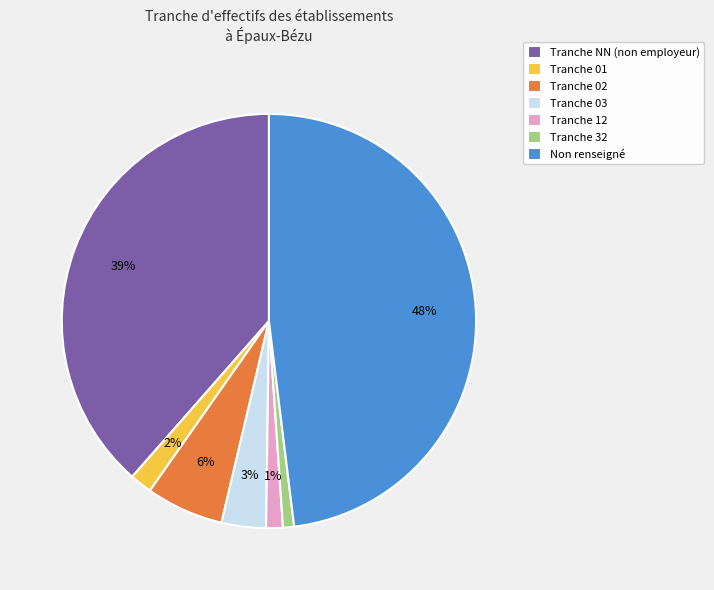

To the nearest percent, what percentage of the pie is Tranche 02?

6%